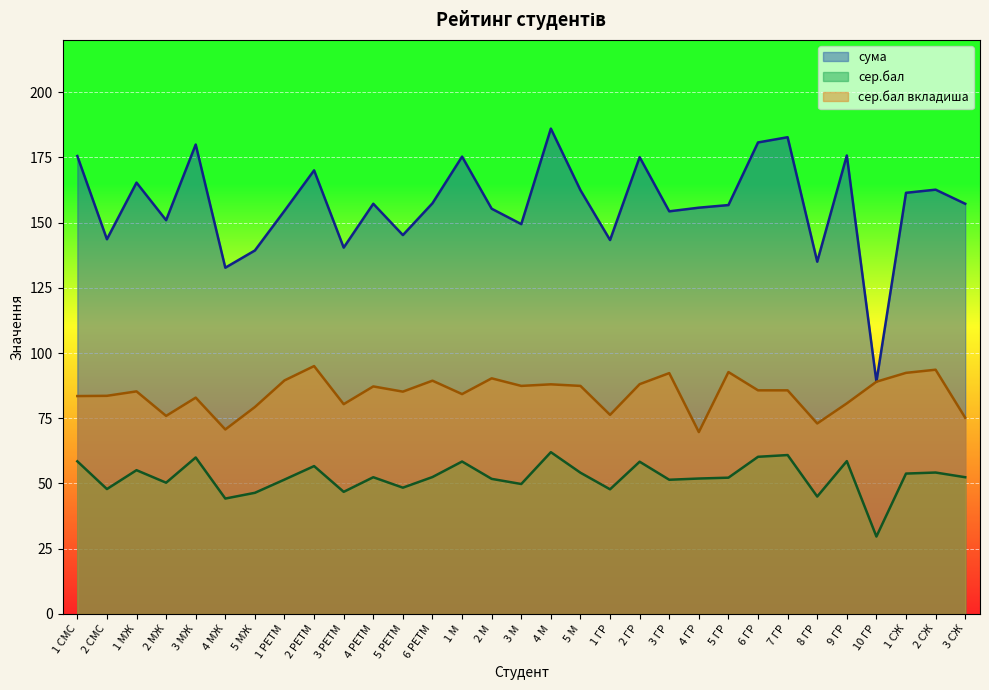

What are all the series names shown in the legend?

сума, сер.бал, сер.бал вкладиша